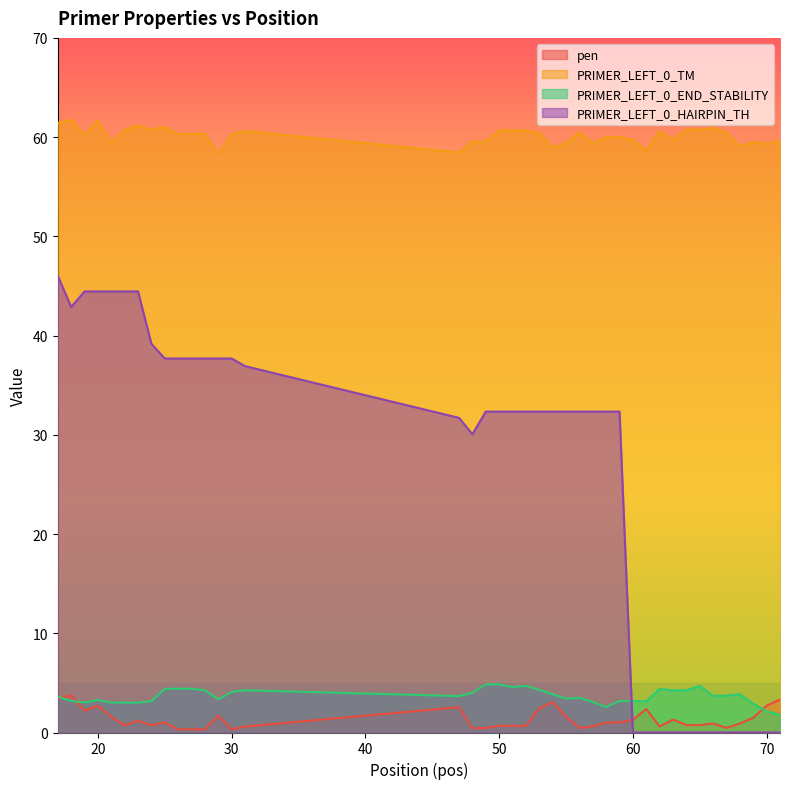

The value of pen at 24 is 0.3. True or false?

False